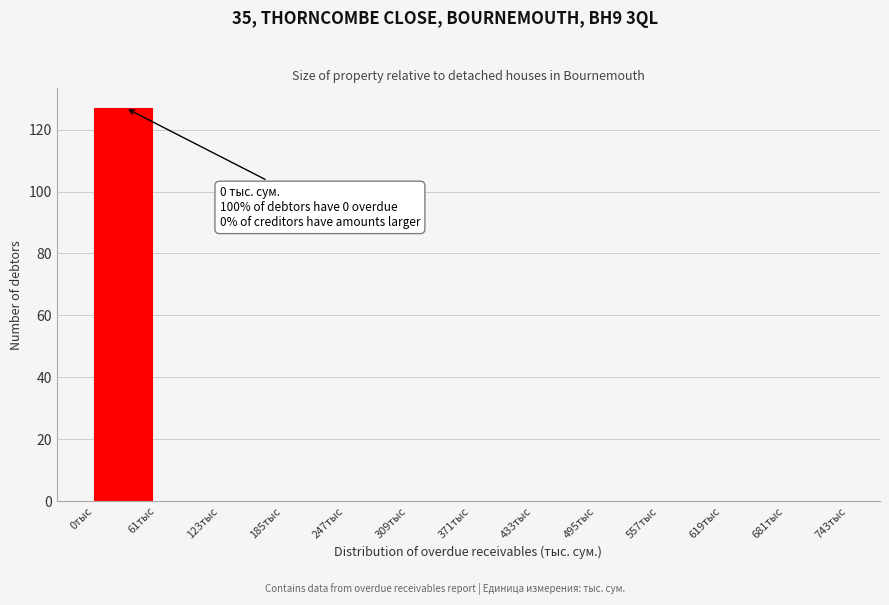

Which range on the x-axis has the tallest bar?

0 to 60